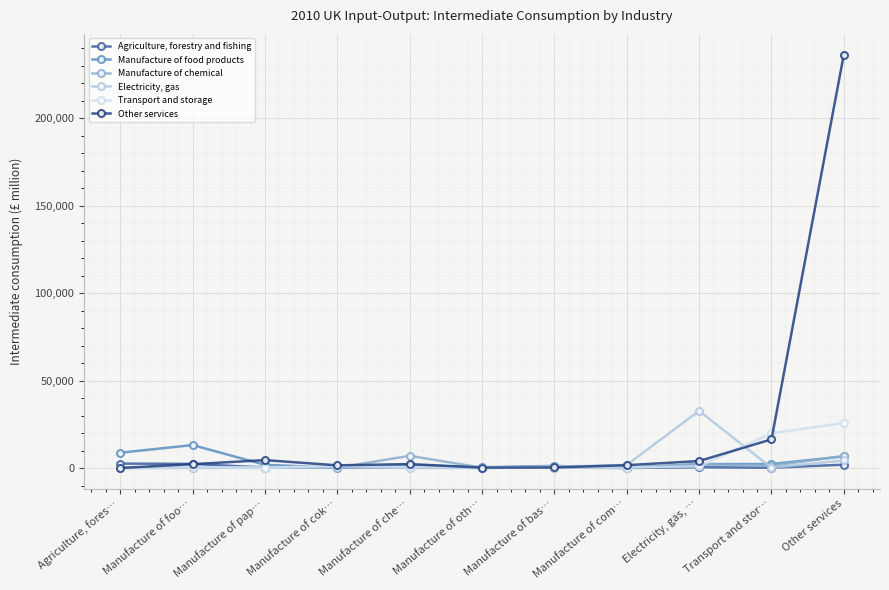

Which series has the widest spread of values?

Other services